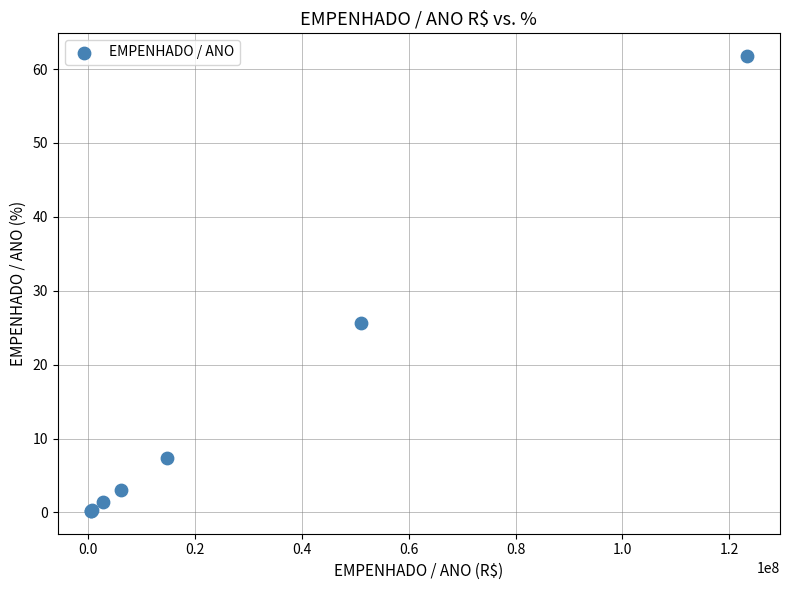

What Y value in the scatter plot is closest to 31?

25.6